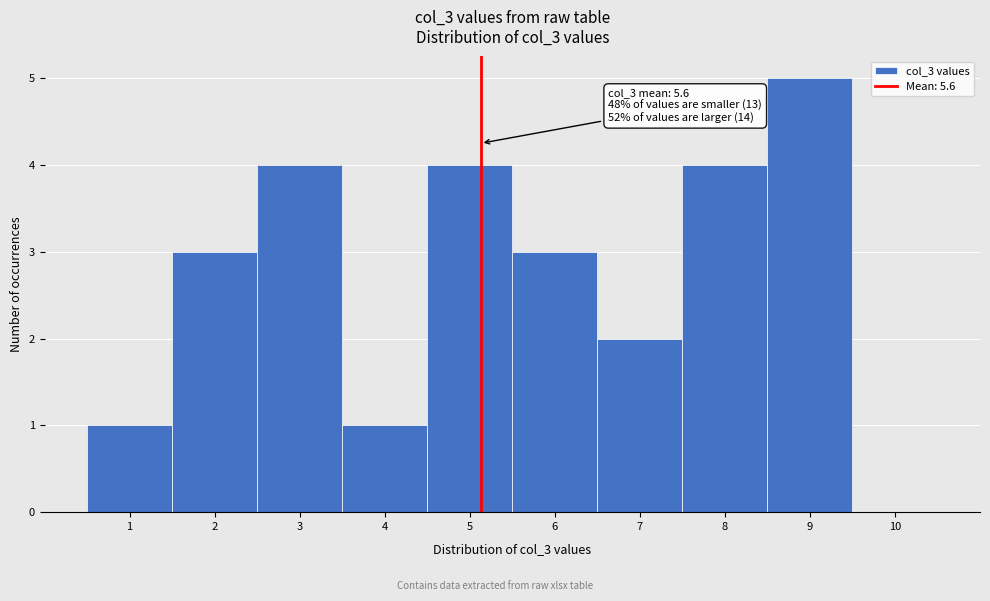

Reading right to left, what are all the values shown in this chart?

10=0	9=5	8=4	7=2	6=3	5=4	4=1	3=4	2=3	1=1